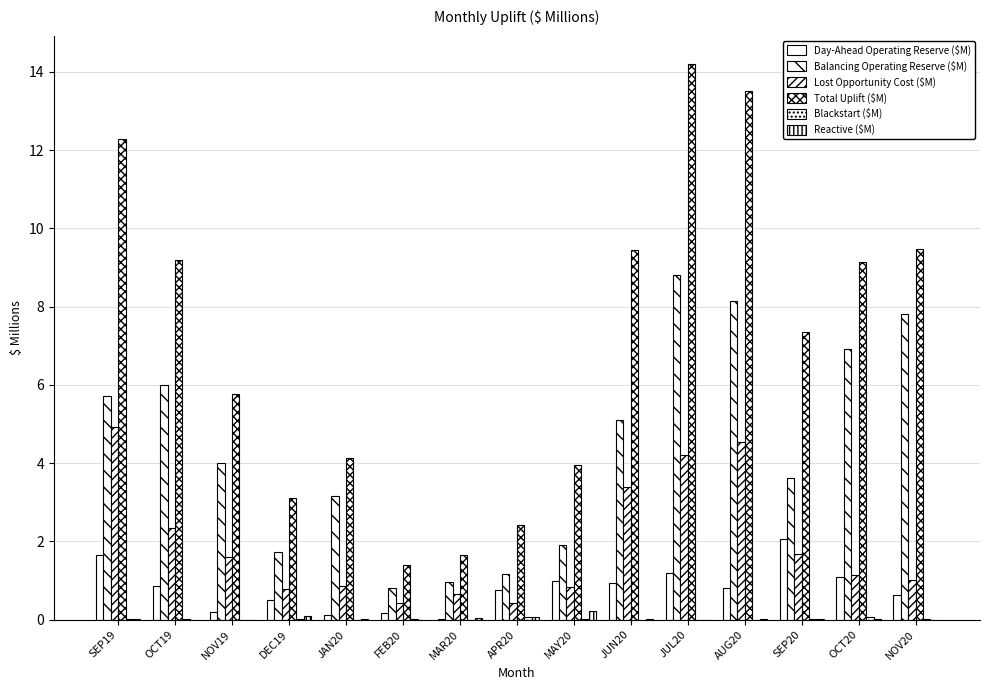

How many distinct data groups are displayed?

6